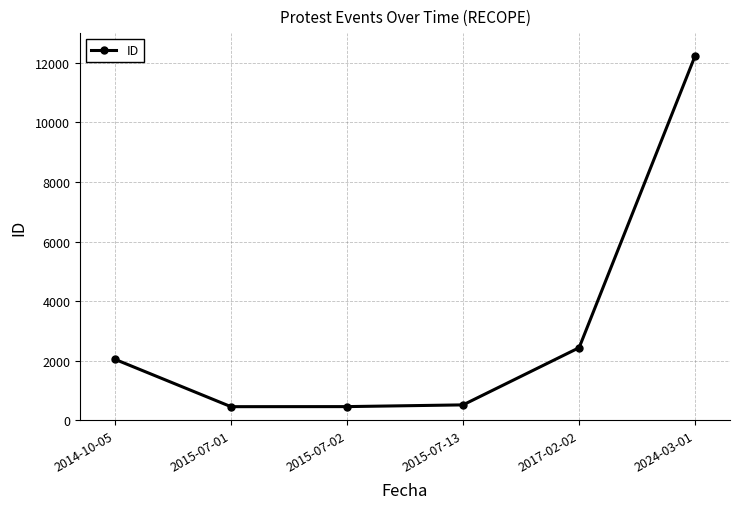

What is the difference between the maximum and minimum values?

11785